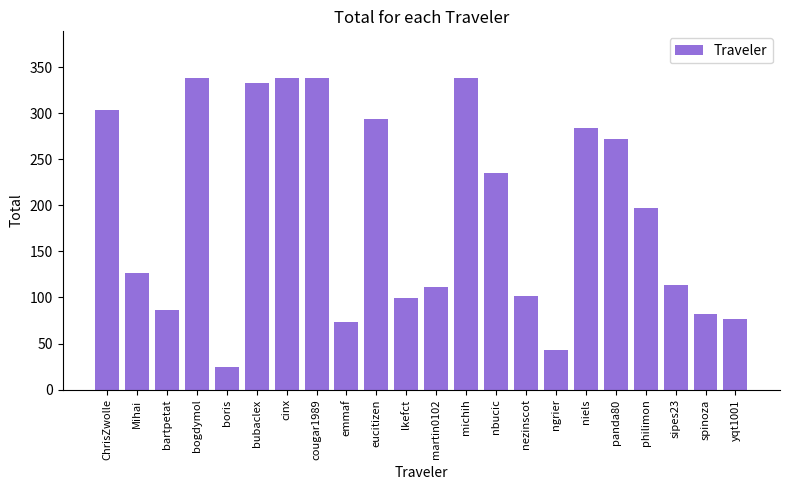

The value at nezinscot is 101.8. True or false?

True